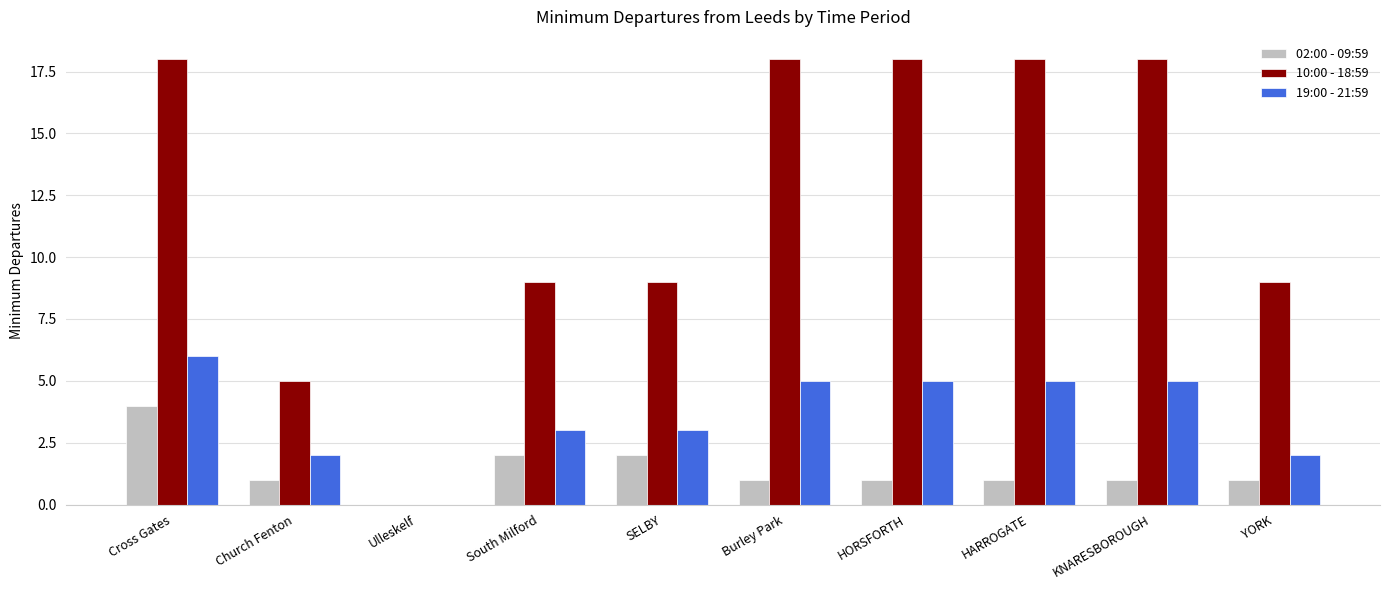

Which series changed the most between Cross Gates and SELBY?

10:00 - 18:59